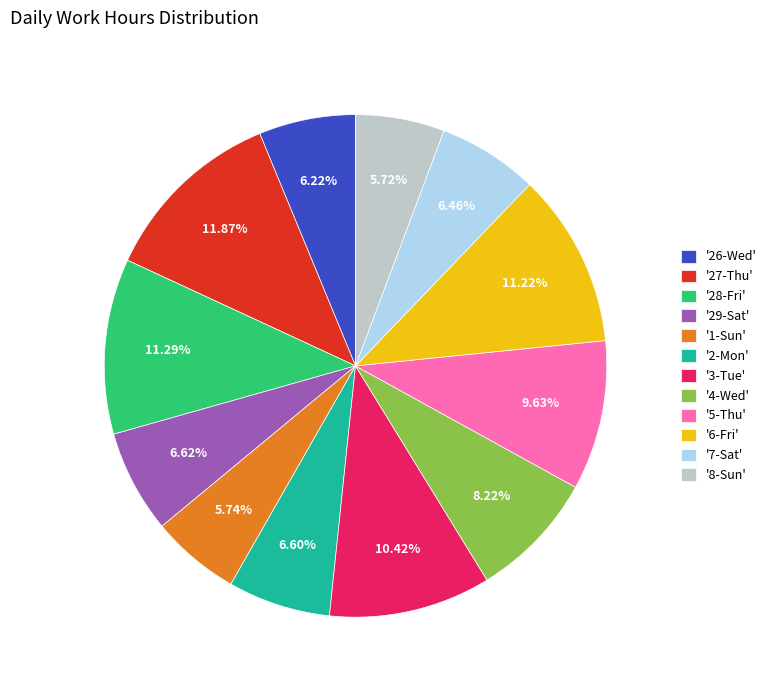

Do '29-Sat' and '8-Sun' together represent more than half of the pie?

No